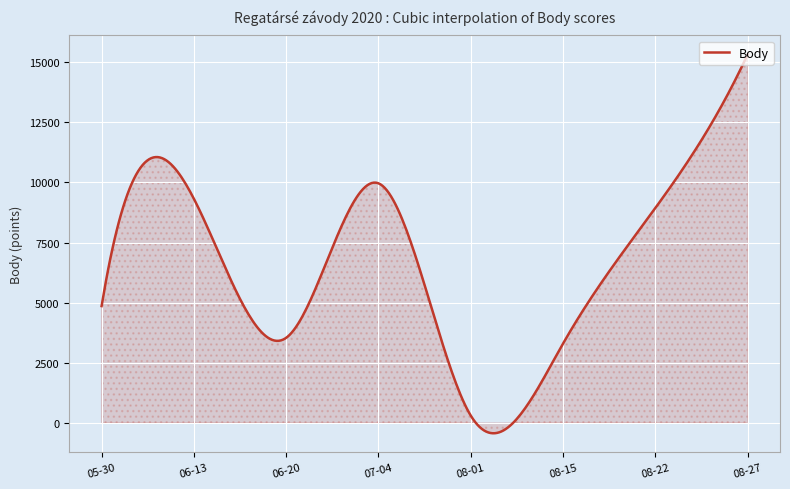

What is the minimum value shown in the chart?

-428.2